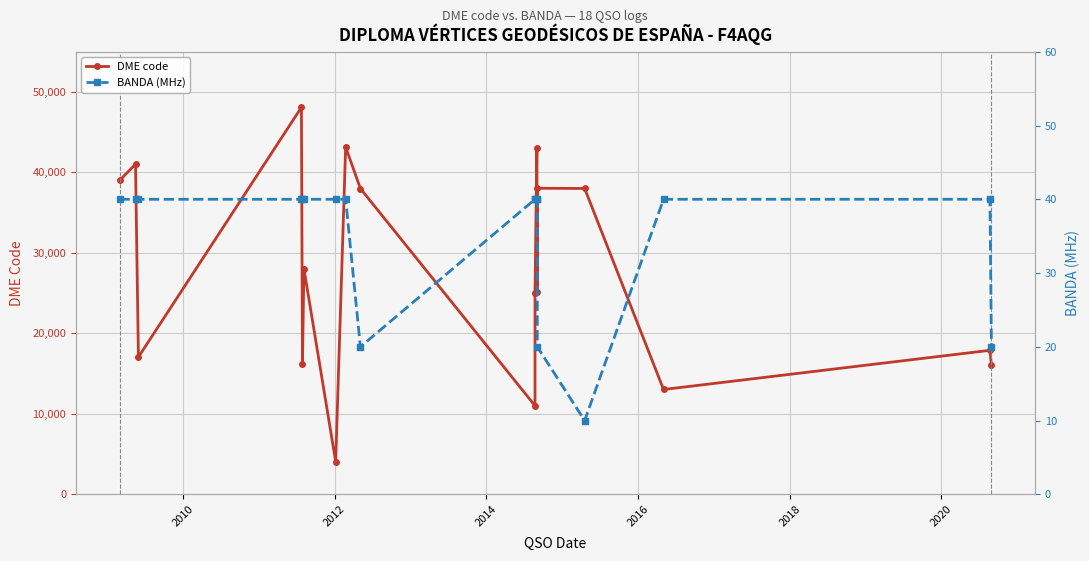

How many interior local valleys does the BANDA (MHz) series have?

2